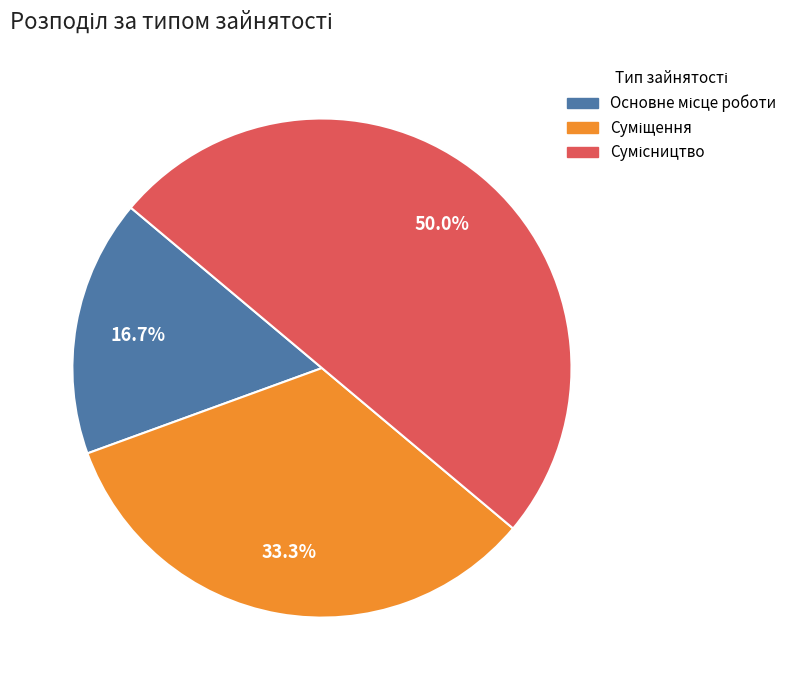

What is the change in value from Основне місце роботи to Суміщення?

+1